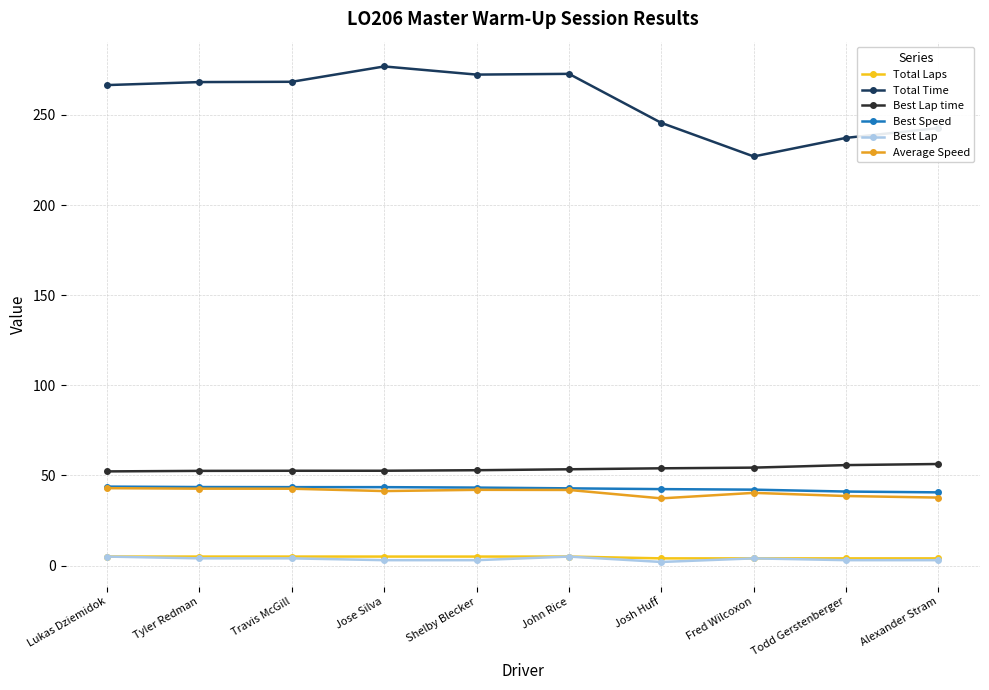

True or false: Average Speed and Best Lap cross at least once.

False